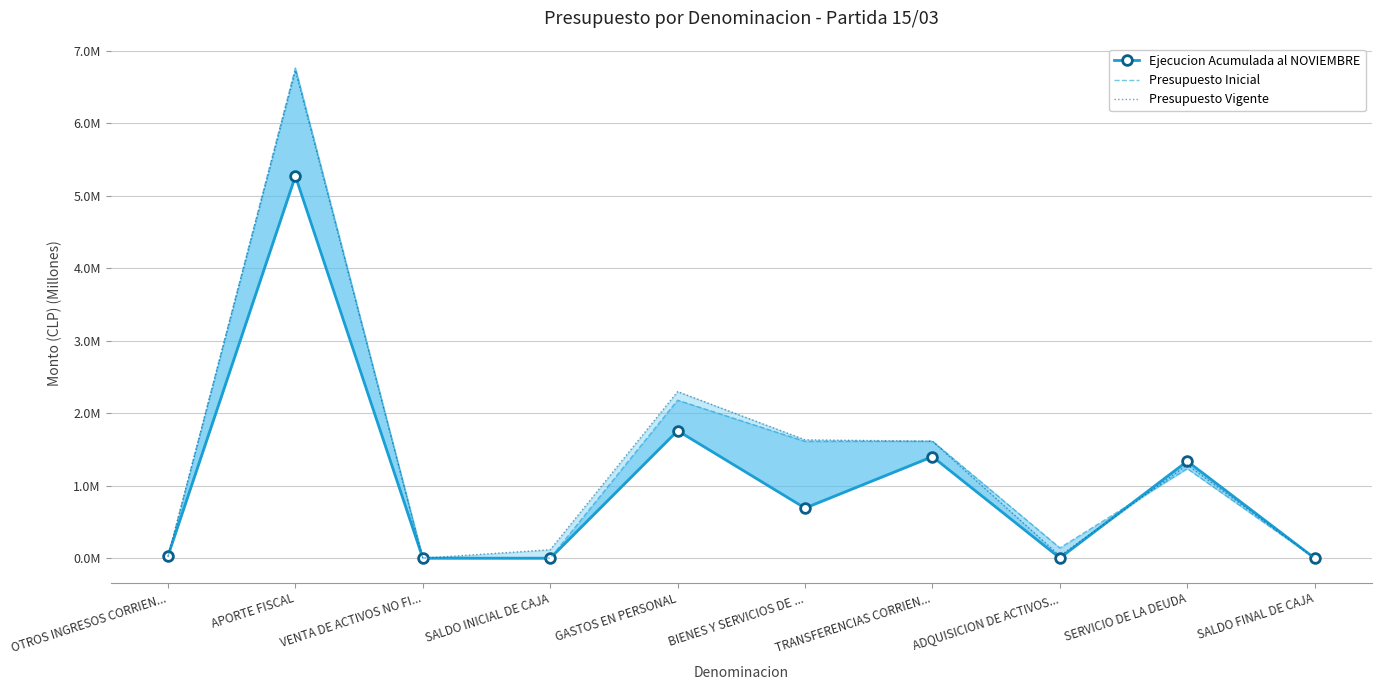

What is the label of the 7th point from the left?

TRANSFERENCIAS CORRIEN...